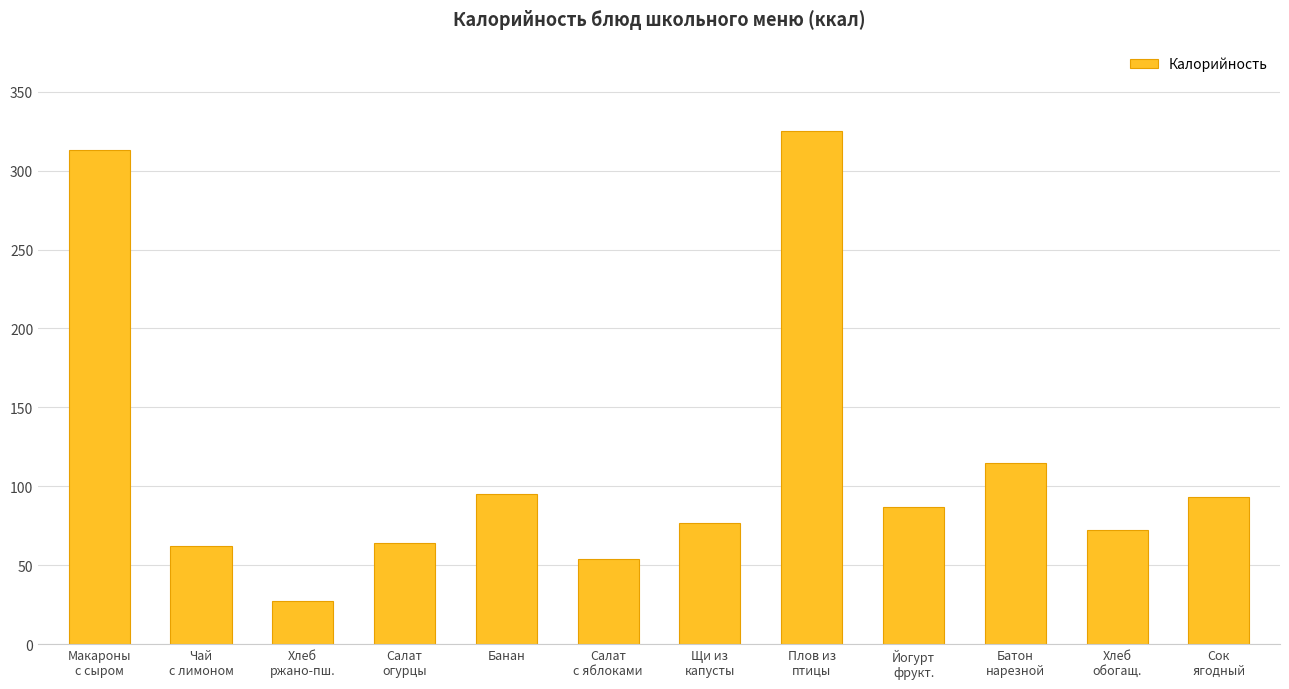

What is the difference between the maximum and minimum values?

298